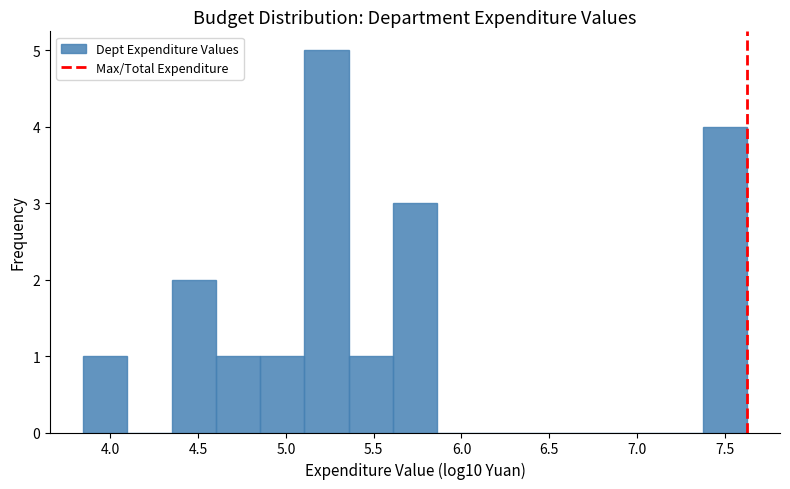

Which range on the x-axis has the tallest bar?

5.10 to 5.35